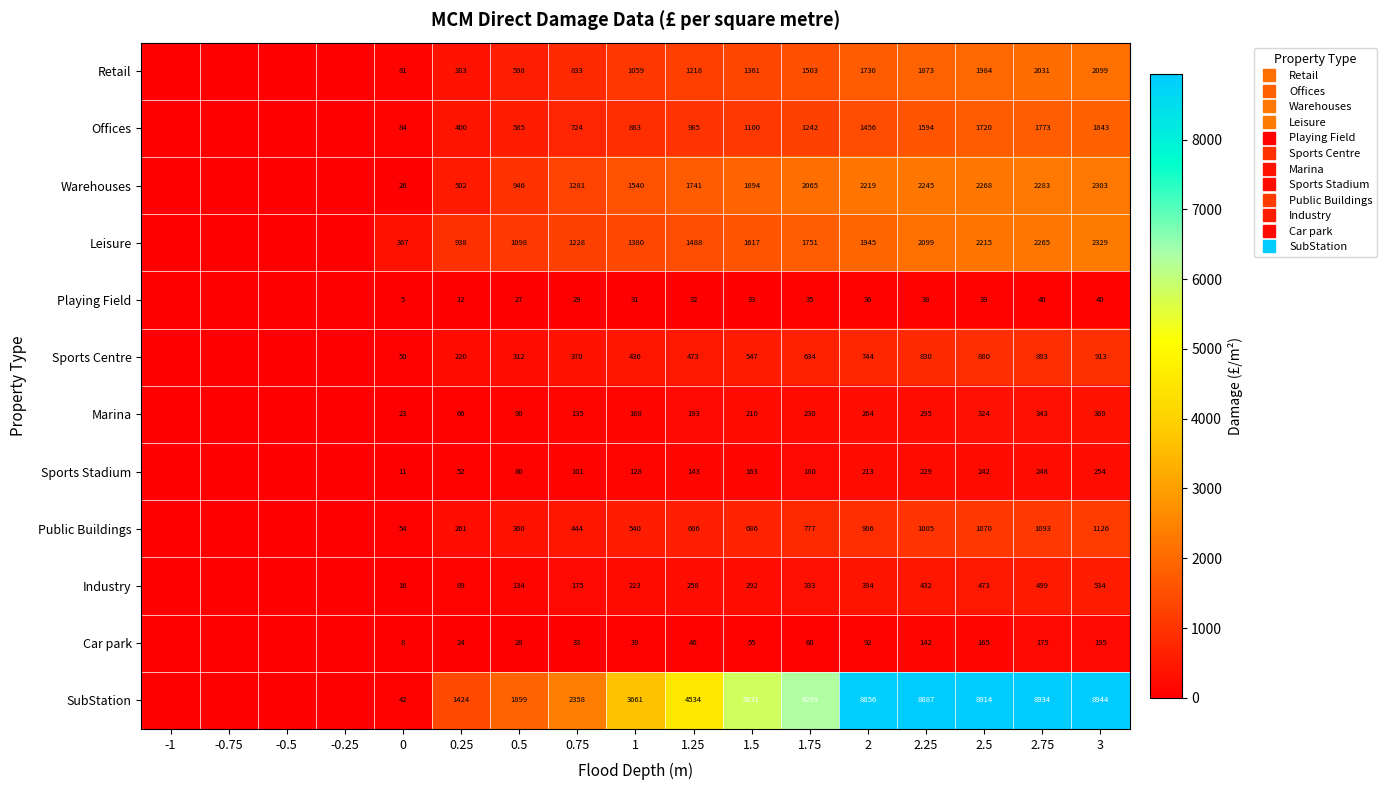

True or false: Public Buildings has a value of 606 at 1.25.

True